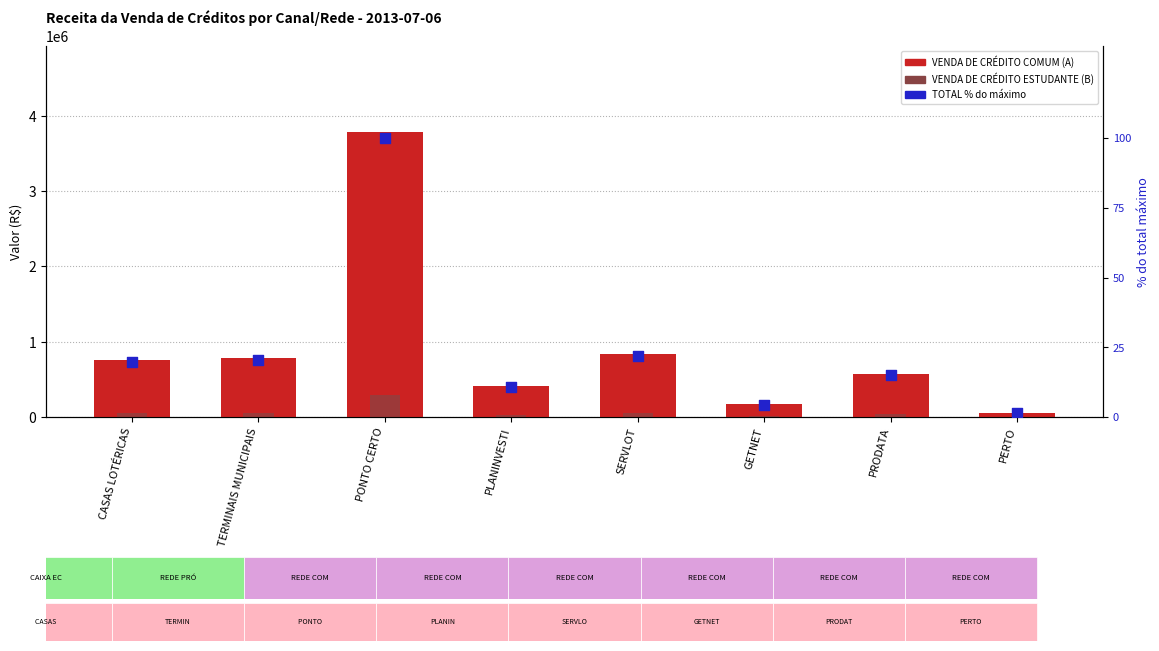

Is the value of VENDA DE CRÉDITO ESTUDANTE (B) at CASAS LOTÉRICAS greater than the value of VENDA DE CRÉDITO COMUM (A) at PERTO?

No